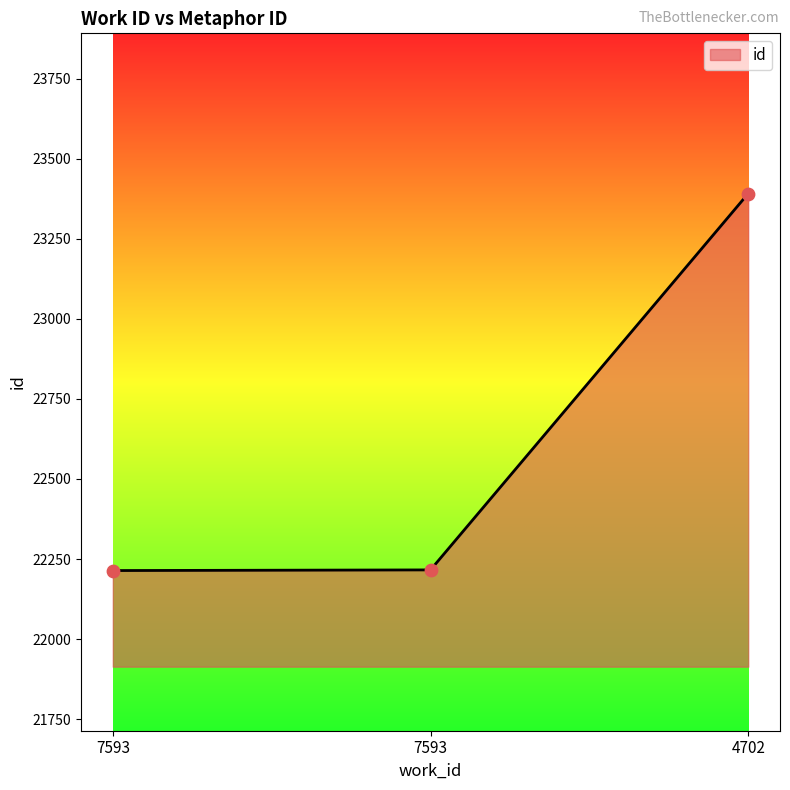

How many lines are shown in the chart?

1